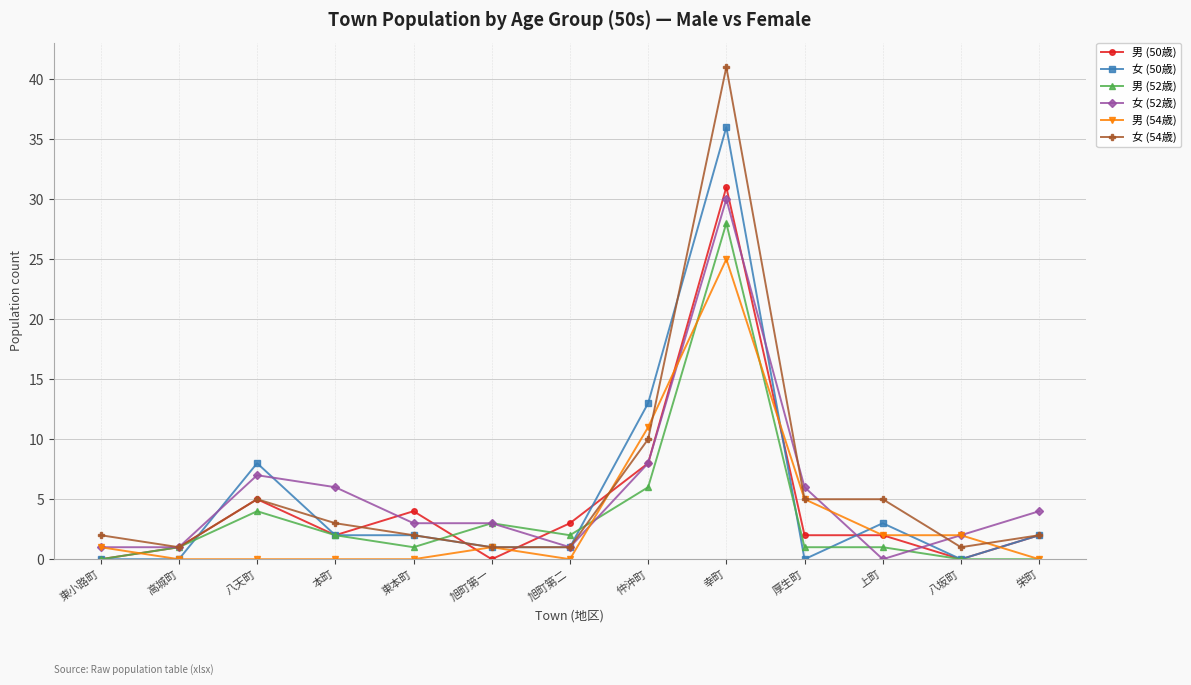

What is the total value across all series at 旭町第二?

8